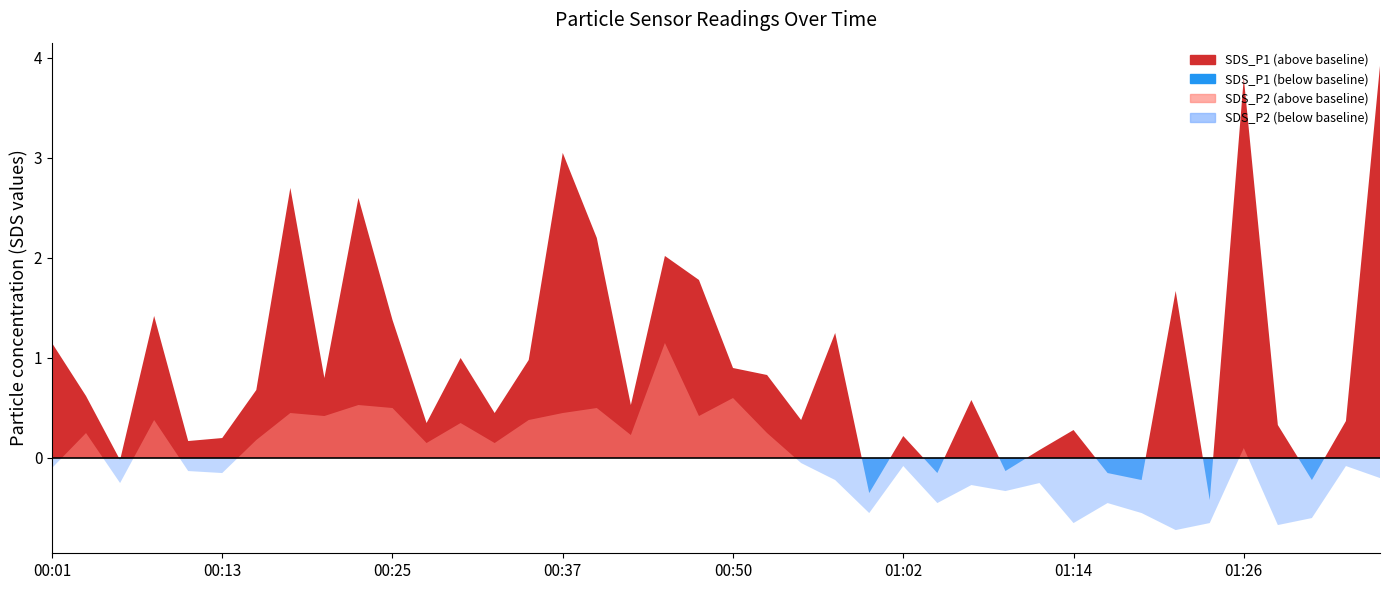

What position from the left is 2021/05/03 00:01?

1